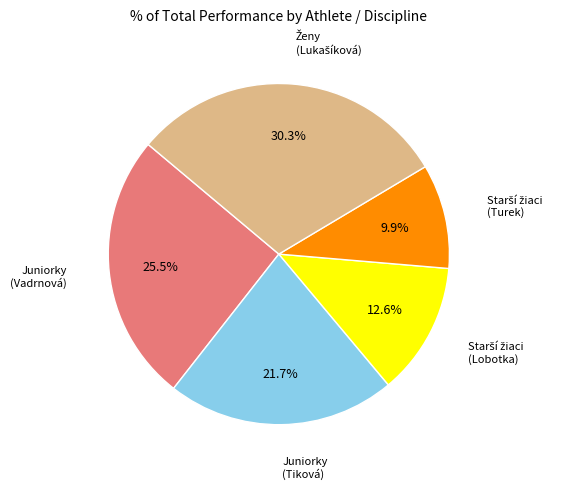

Is there any slice that represents more than half of the pie?

No